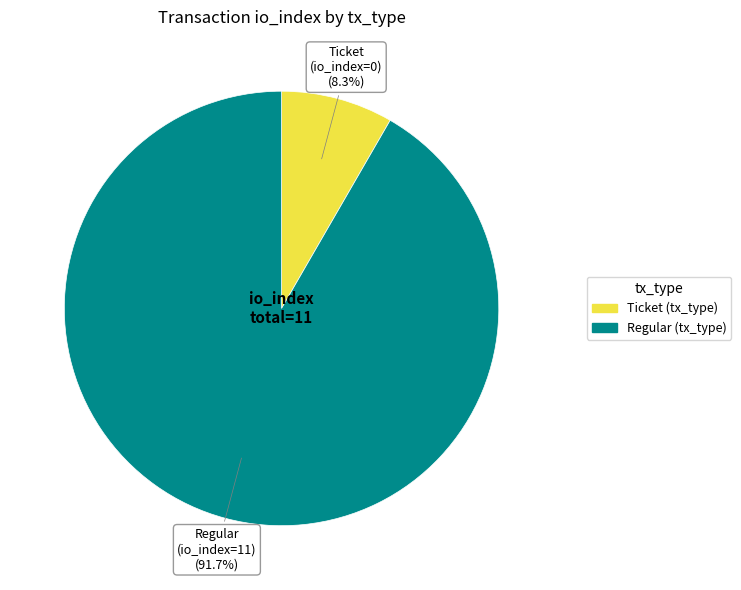

What is the largest slice in the pie chart?

Regular